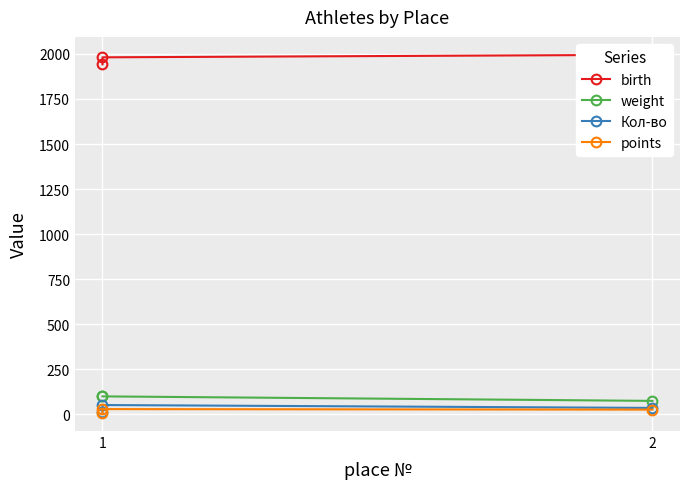

How many lines are shown in the chart?

4